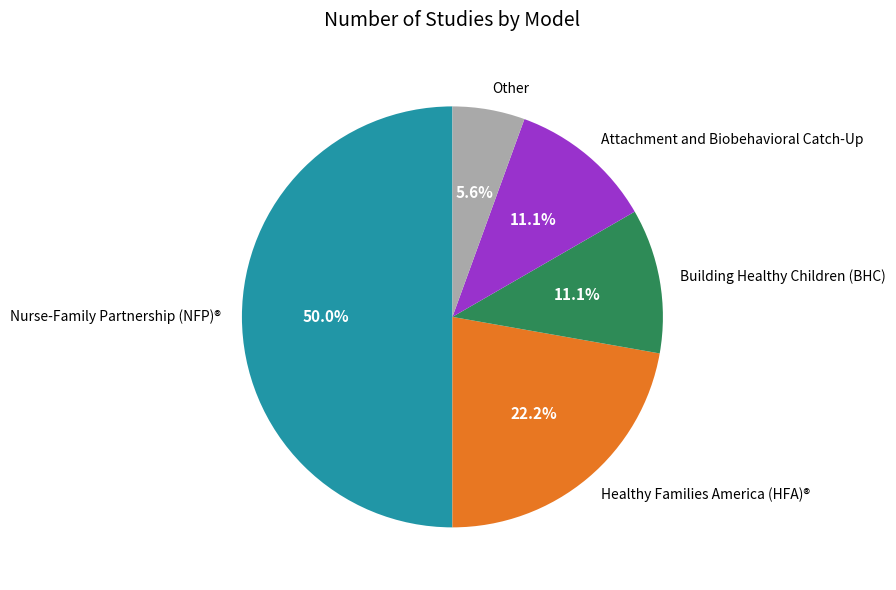

How many slices are in this pie chart?

5